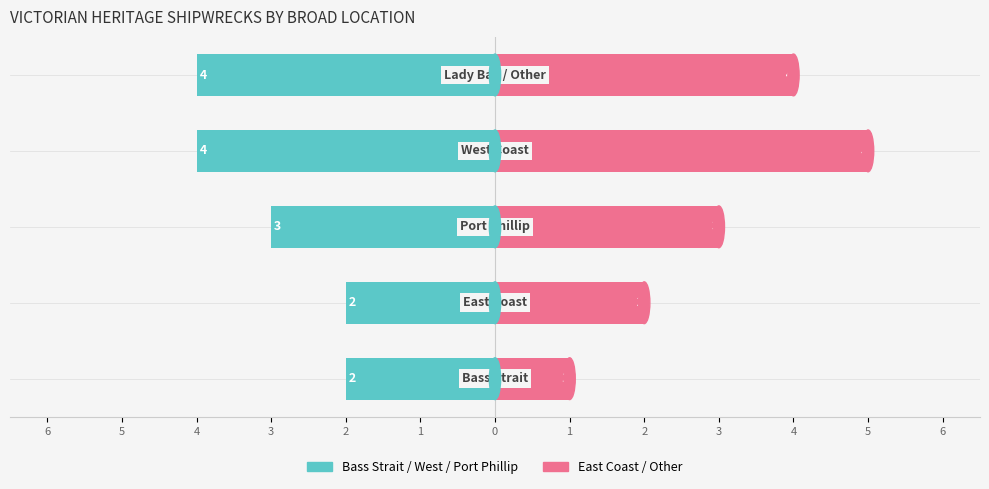

Which has a higher value, 4 or 2?

4